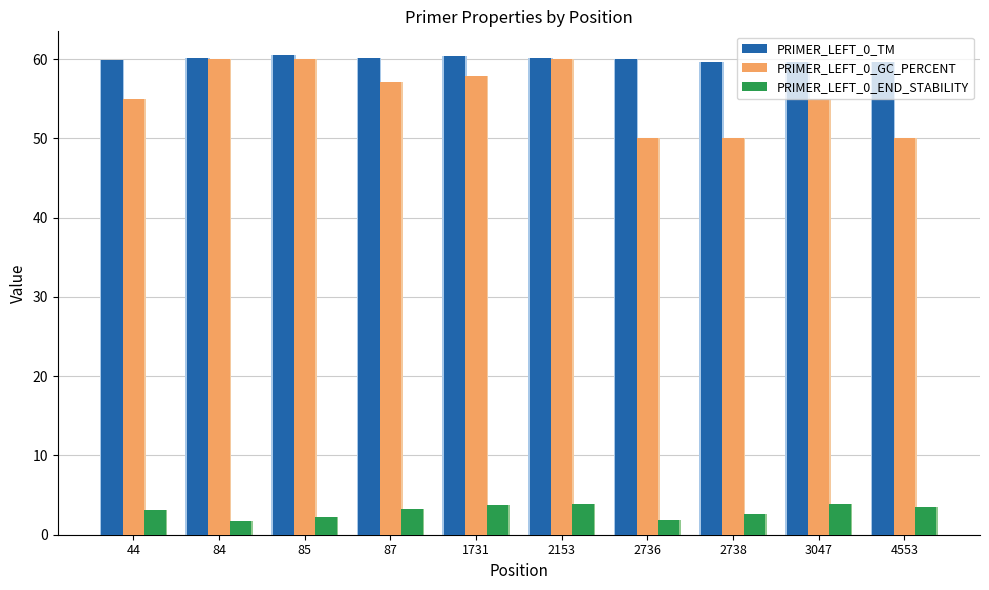

What is the value of the PRIMER_LEFT_0_GC_PERCENT bar at the 5th from the left?

57.9